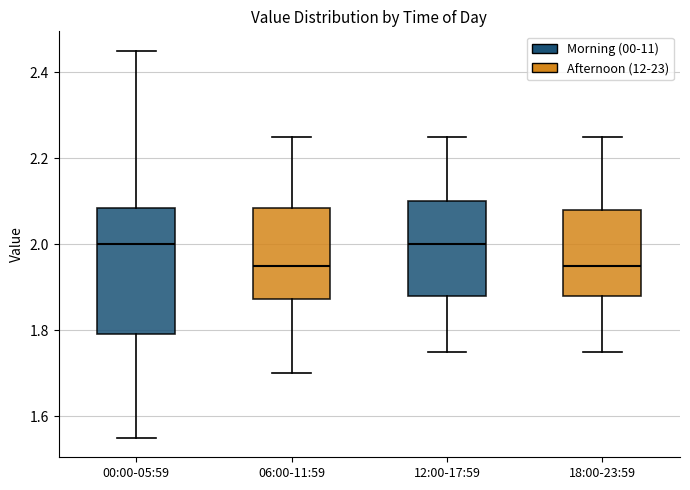

Reading left to right, read every box against the y-axis: the position of its median line, the range the box covers, and the ends of its whiskers. The values are not printed on the chart, so give them approximately, as read against the axis.

00:00-05:59: median 2.00, box 1.80 to 2.08, whiskers 1.56 to 2.46
06:00-11:59: median 1.96, box 1.88 to 2.08, whiskers 1.70 to 2.26
12:00-17:59: median 2.00, box 1.88 to 2.10, whiskers 1.76 to 2.26
18:00-23:59: median 1.96, box 1.88 to 2.08, whiskers 1.76 to 2.26